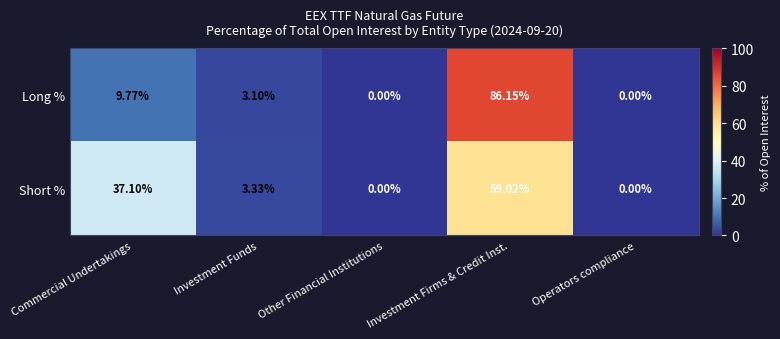

At which category does the chart reach its peak across all series?

Investment Firms & Credit Inst.